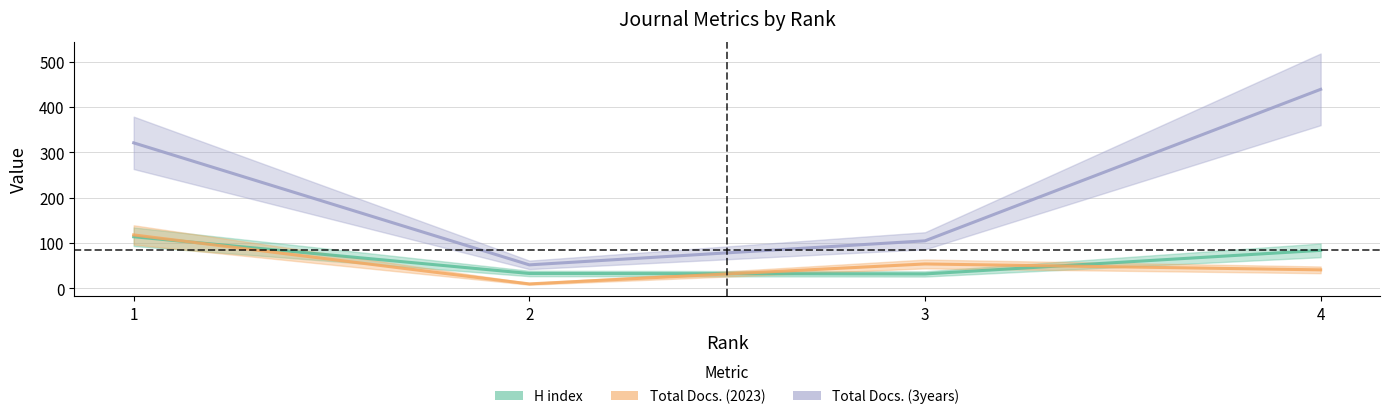

What is the spread (max minus min) of values at 4?

398